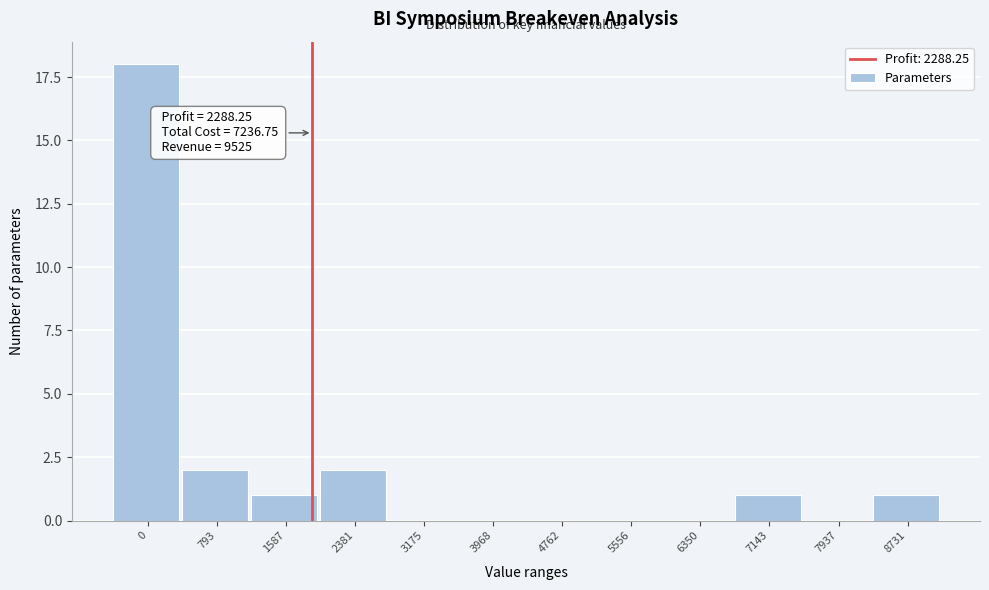

Reading left to right, list all the values displayed in this chart.

0=18	793=2	1587=1	2381=2	3175=0	3968=0	4762=0	5556=0	6350=0	7143=1	7937=0	8731=1